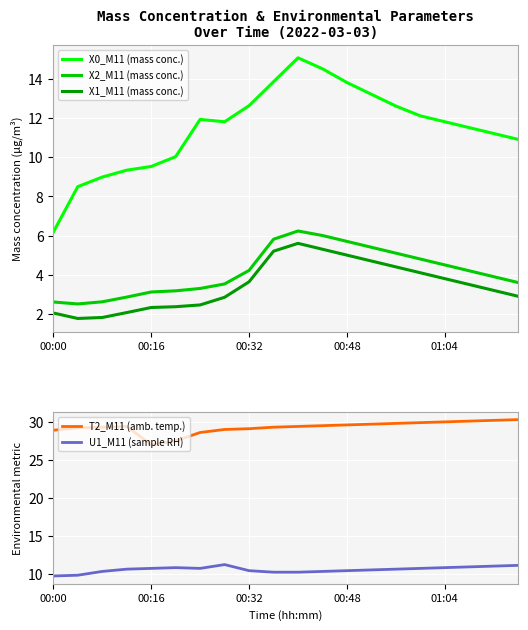

What is the maximum value for X1_M11 (mass conc.)?

5.6